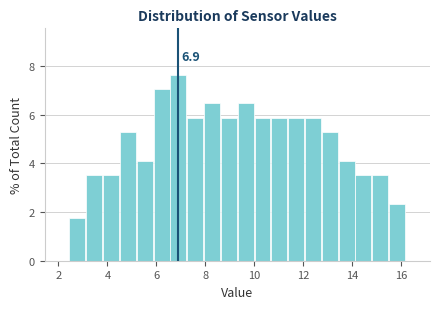

Around what value on the x-axis is the tallest bar? Give the approximate position of its centre, as read against the axis.

6.8